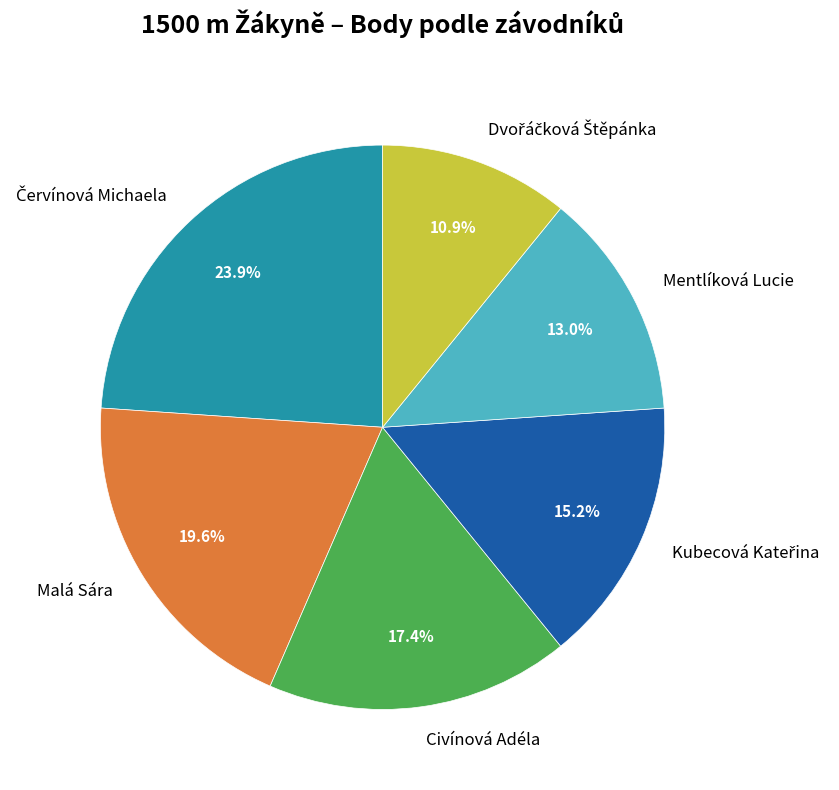

Does Malá Sára represent more than half of the total?

No